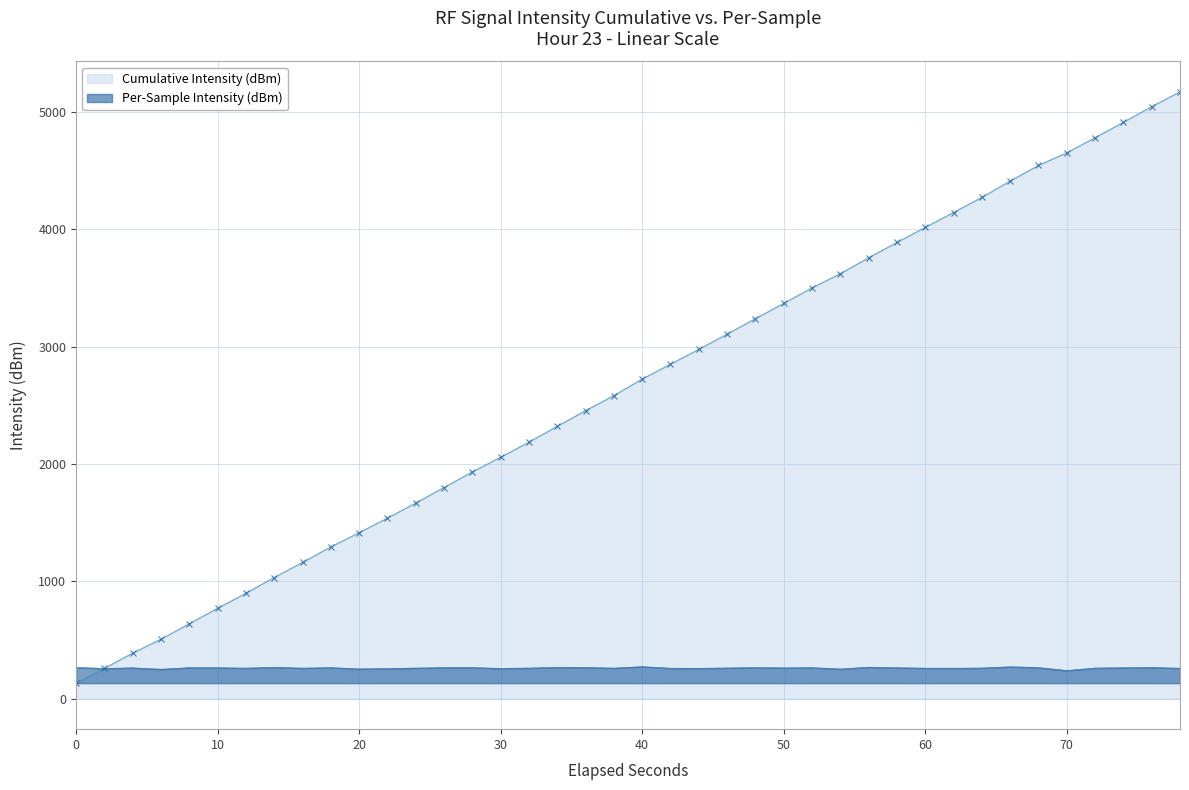

Which series has the widest spread of values?

Cumulative Intensity (dBm)